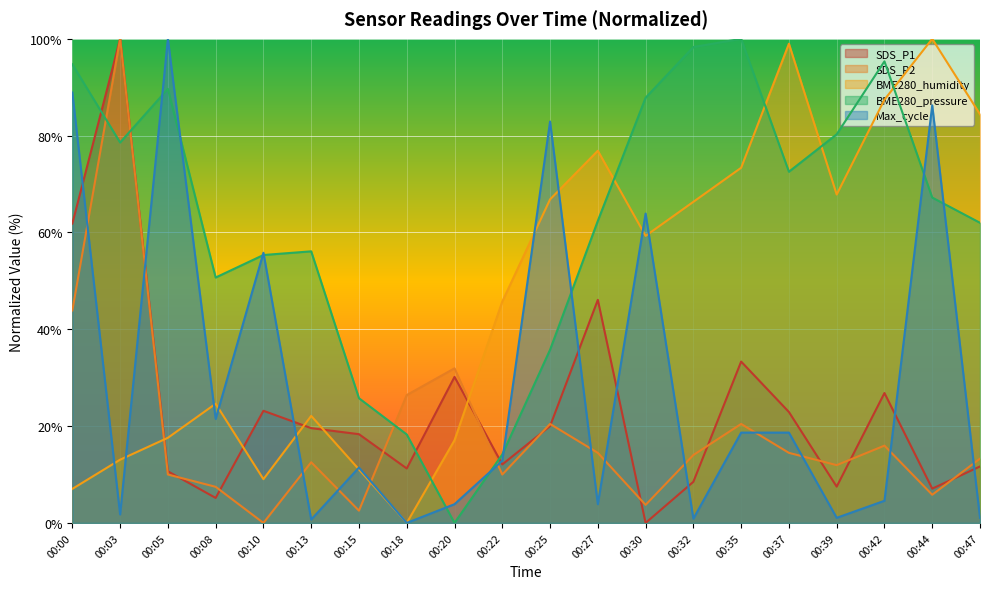

How many data points does each series have?

20